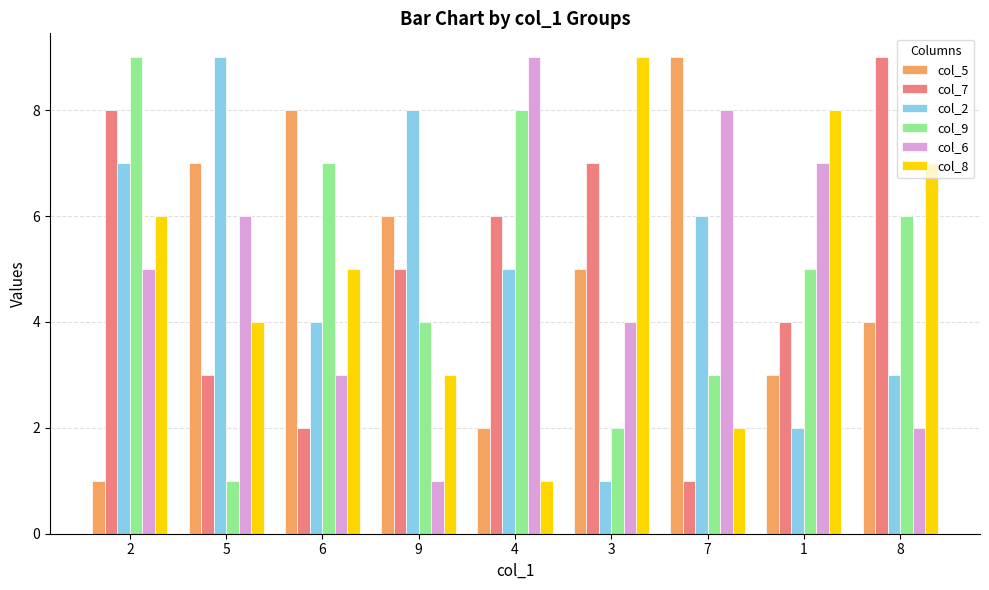

Is it true that col_7 equals 5 at 8?

False